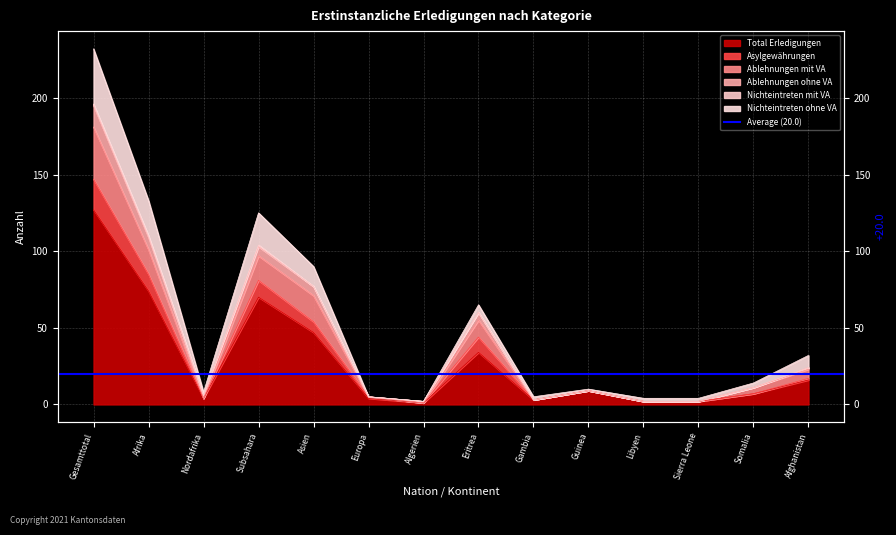

What is the label of the 12th point from the right?

Nordafrika